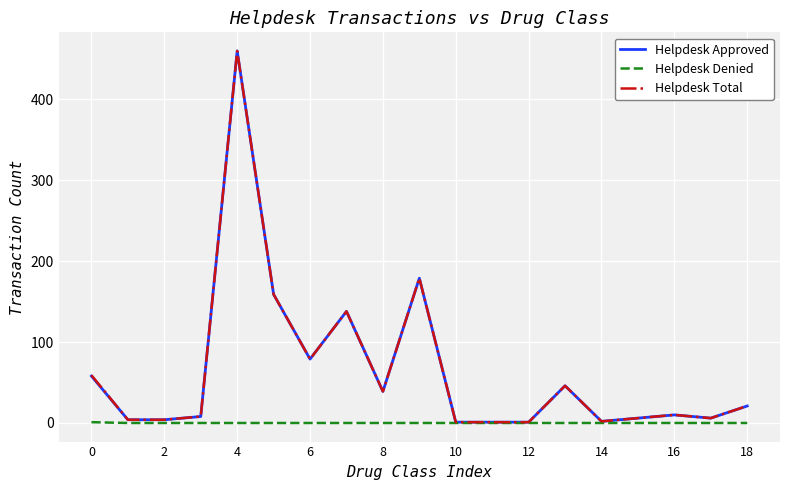

What is the maximum value shown in the chart?

460